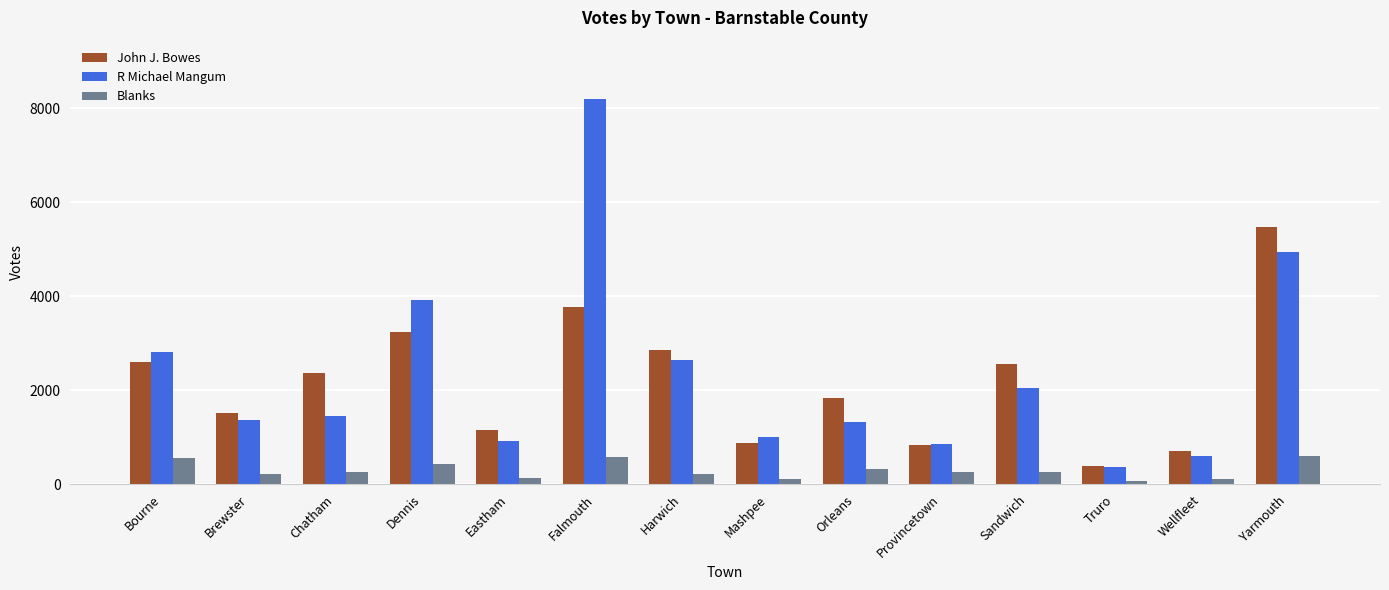

Read the R Michael Mangum value at Mashpee.

1011